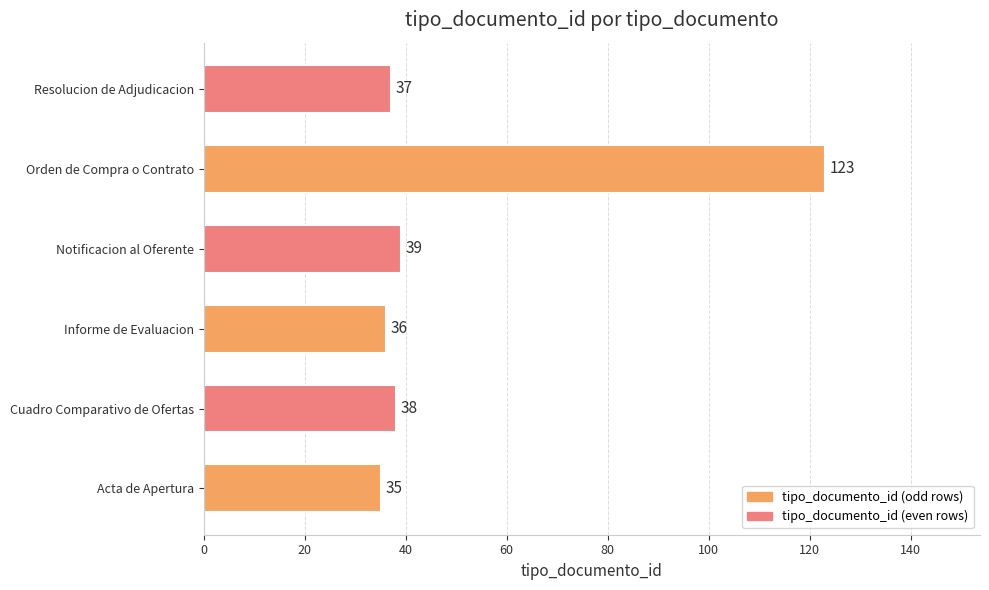

How many categories are shown in the chart?

6